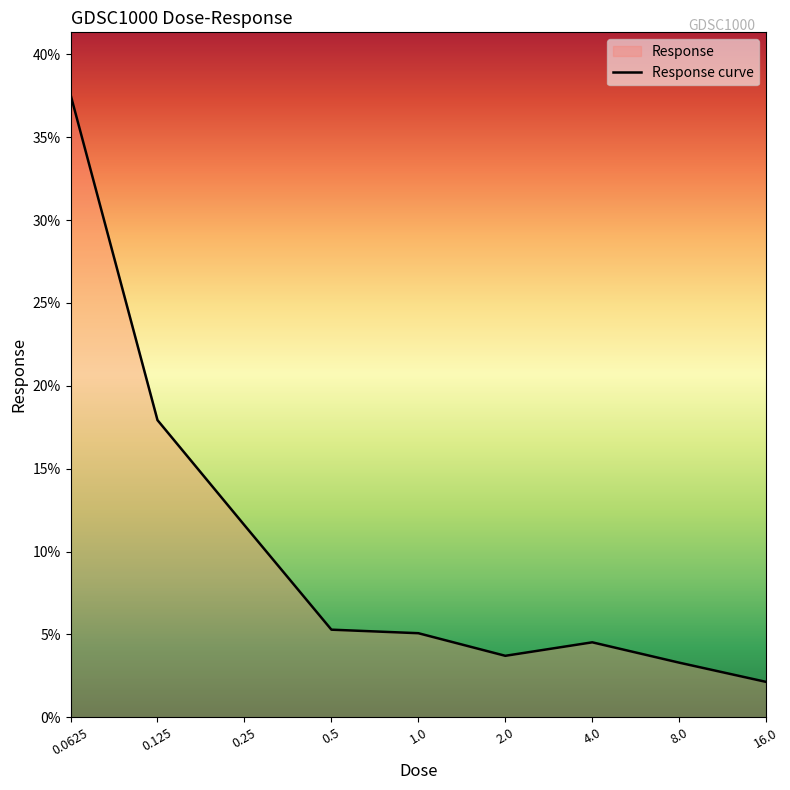

What is the sum of all values?

91.1